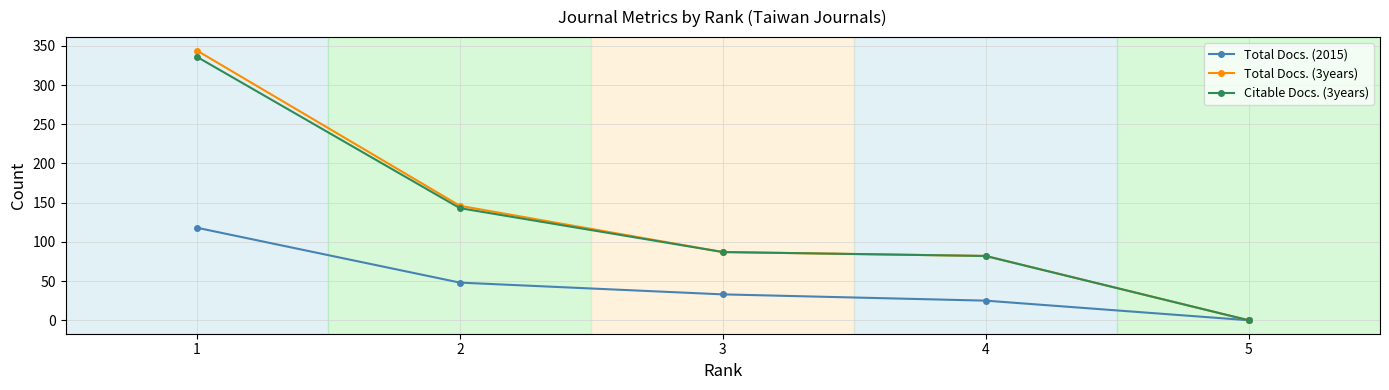

The Citable Docs. (3years) series shows 336 at 1. True or false?

True